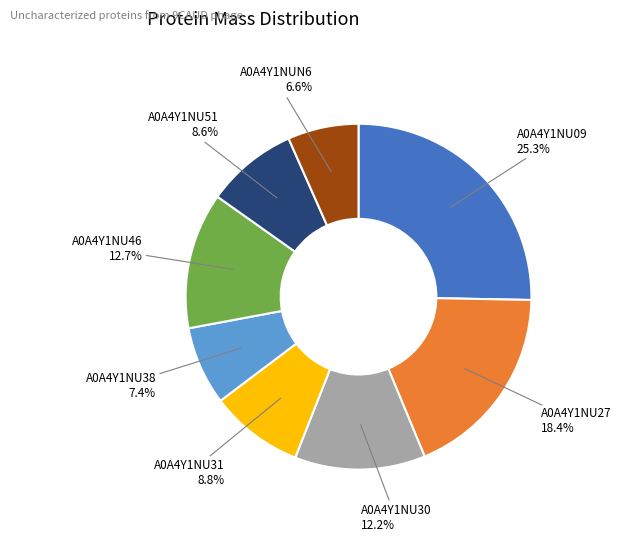

What is the largest slice in the pie chart?

A0A4Y1NU09